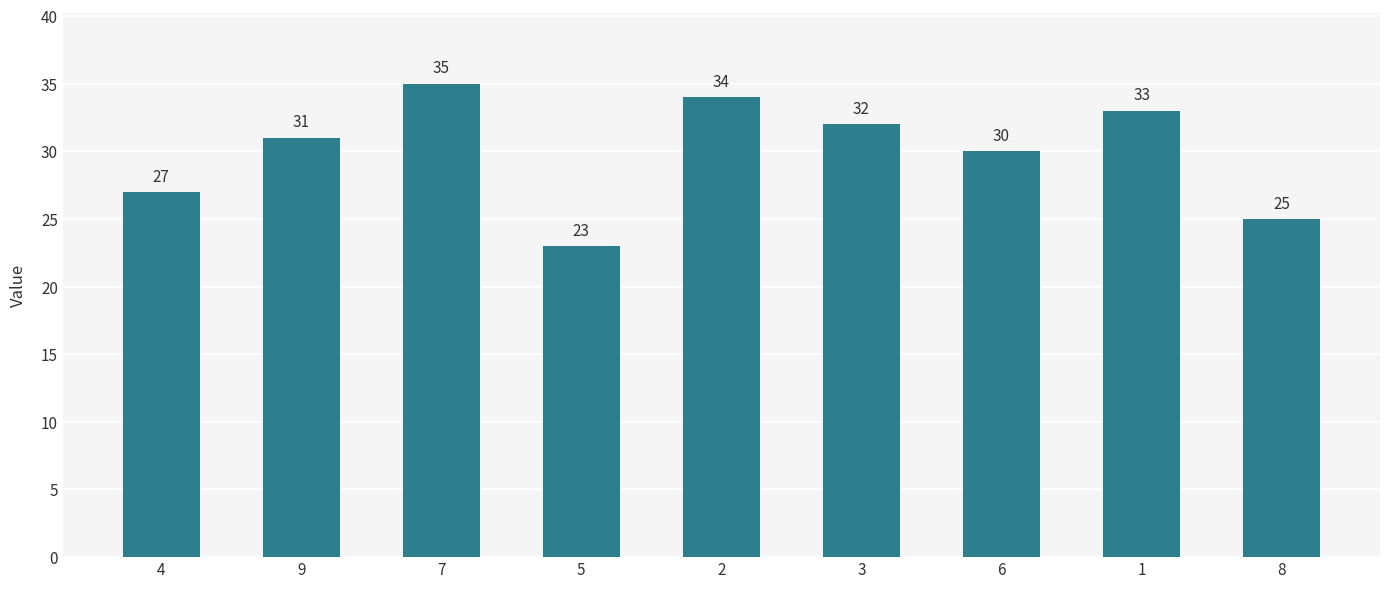

True or false: the data shows 25 at 8.

True